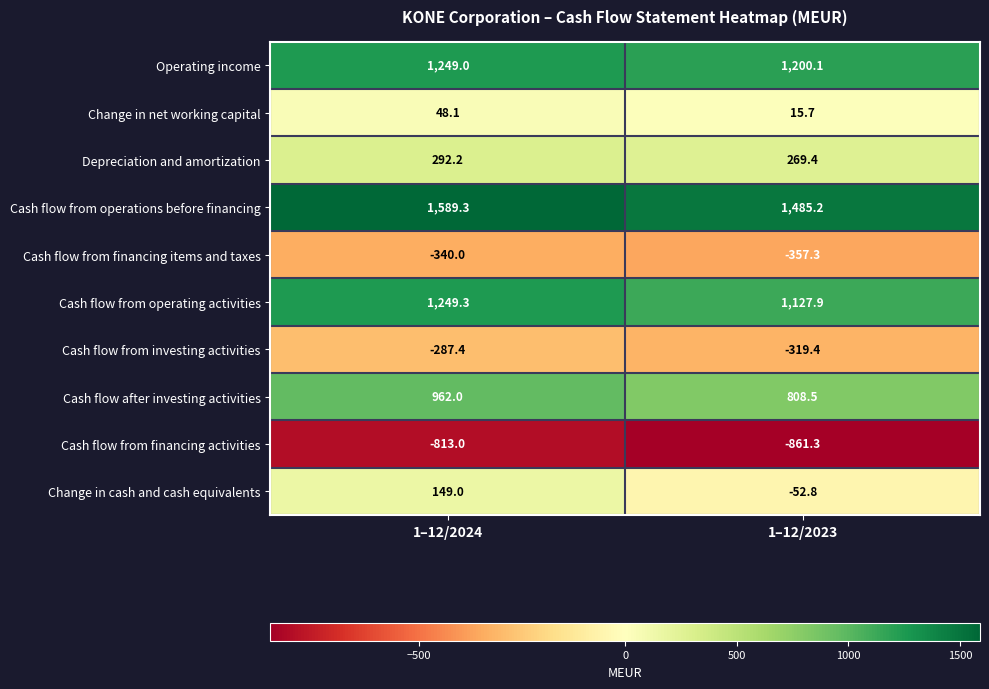

How many series are shown in this chart?

10